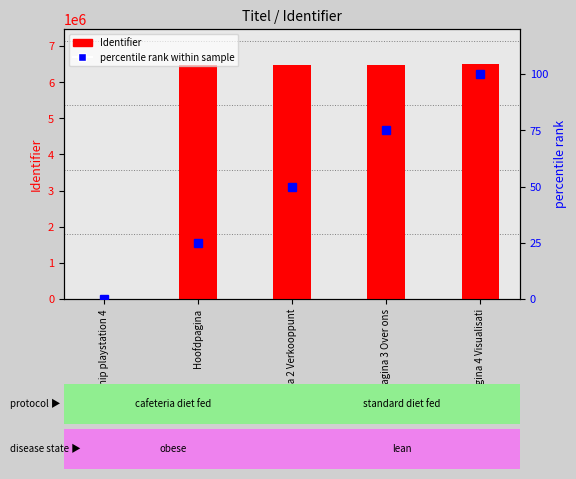

What is the value of the percentile rank within sample bar at the 2nd from the left?

25